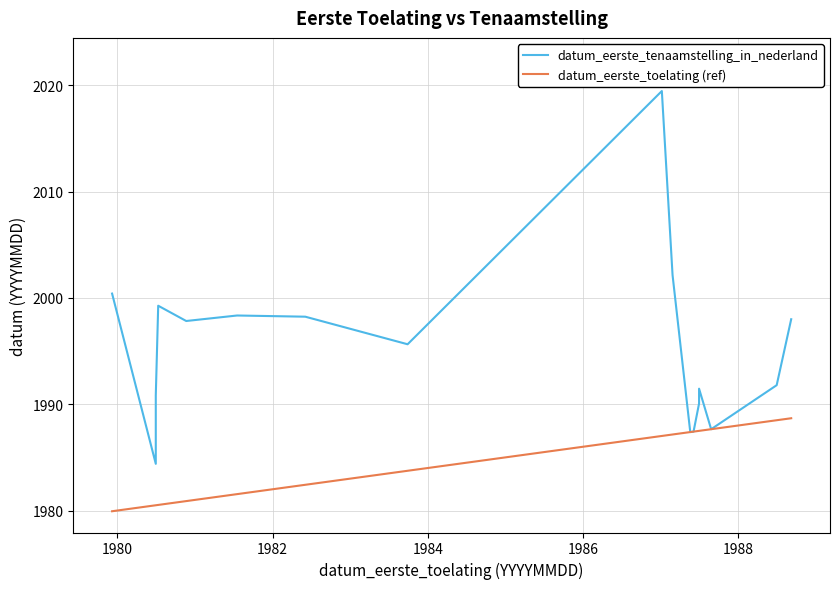

Reading right to left, extract all data points from this chart.

datum_eerste_tenaamstelling_in_nederland: 1998.0	1991.8	1987.7	1991.5	1990.1	1987.4	1987.4	2002.1	2019.5	1995.6	1998.2	1998.3	1997.8	1999.3	1990.8	1984.4	2000.4
datum_eerste_toelating (ref): 1988.7	1988.5	1987.7	1987.5	1987.5	1987.4	1987.4	1987.2	1987.0	1983.7	1982.4	1981.5	1980.9	1980.5	1980.5	1980.5	1979.9